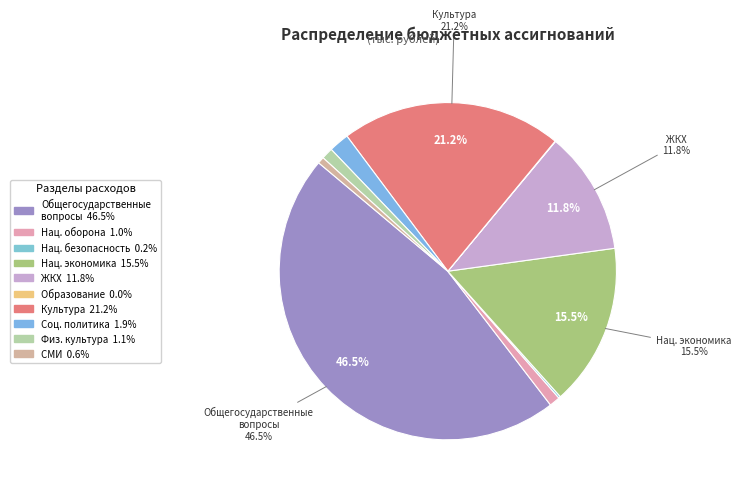

Is there a majority slice in this chart?

No